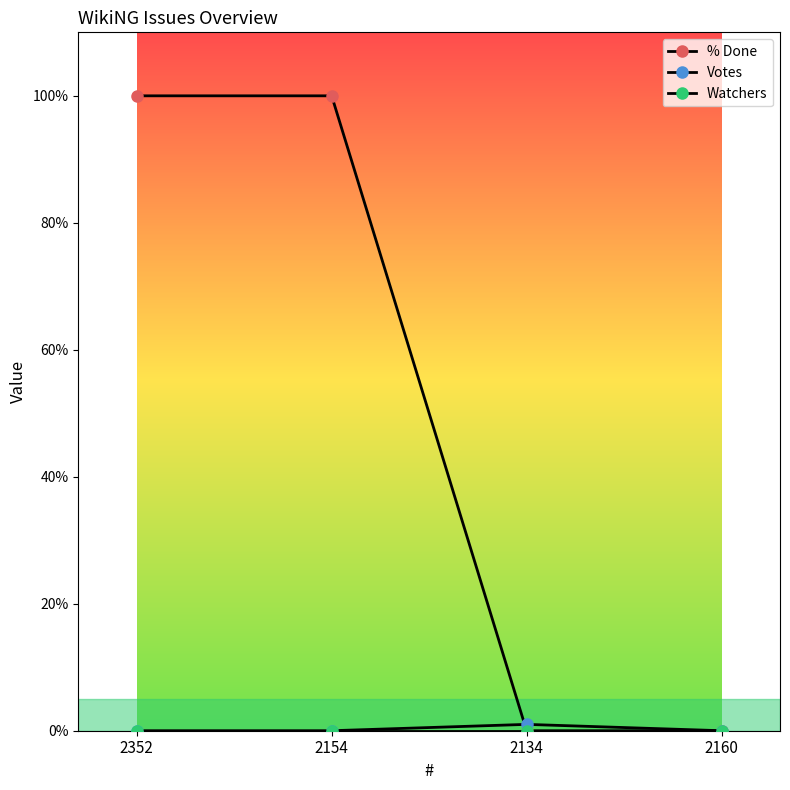

Reading right to left, extract all data points from this chart.

% Done: 0	0	100	100
Votes: 0	1	0	0
Watchers: 0	0	0	0